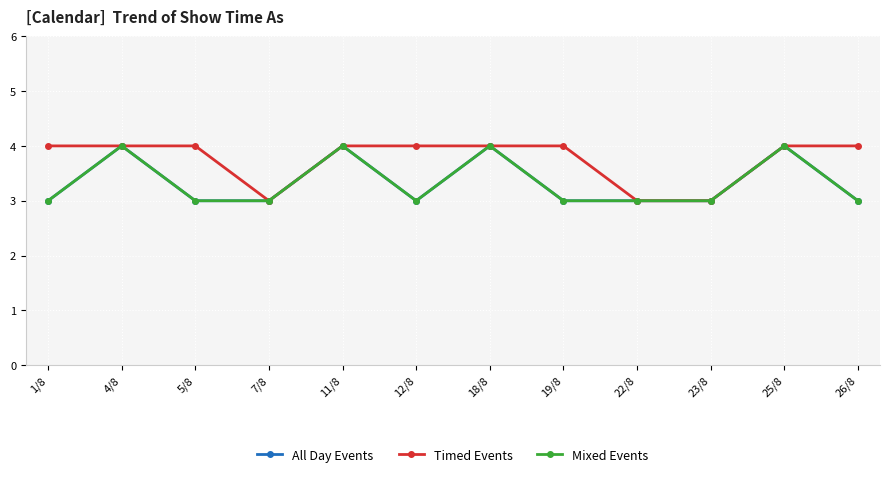

What is the total value across all series at 5/8?

10